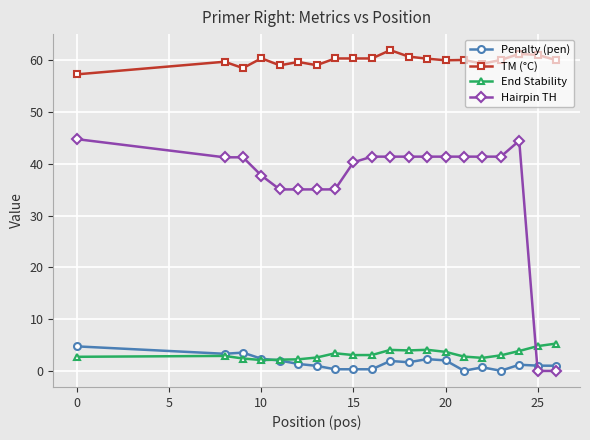

What is the value of the TM (°C) point at the 5th from the left?

59.0